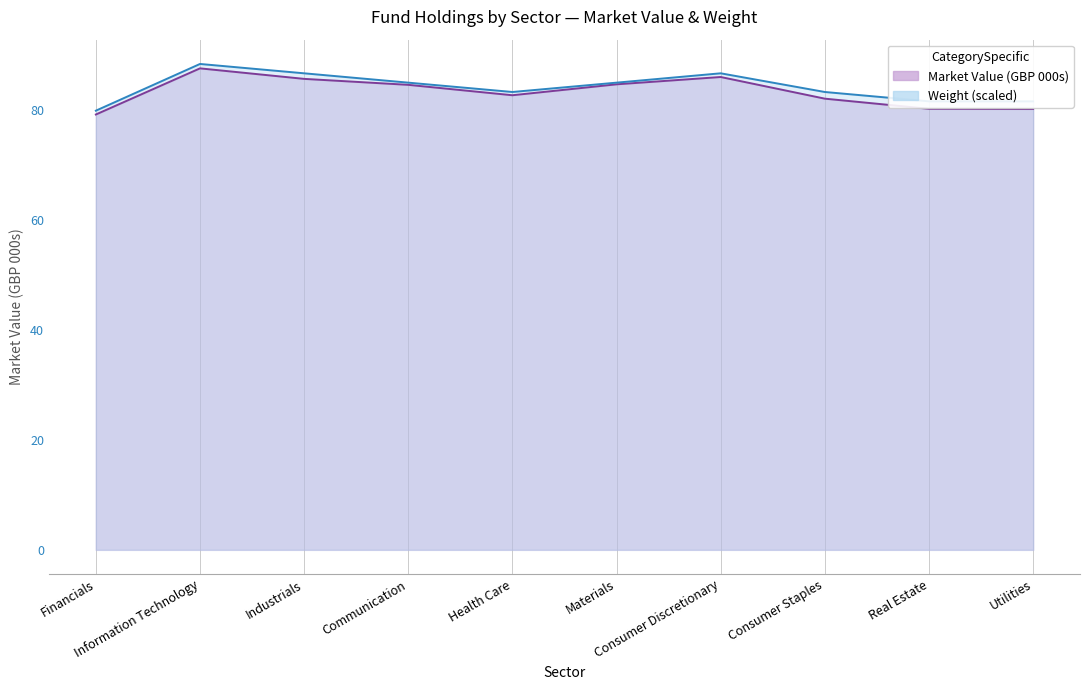

What is the sum of the Weight (scaled) values at Information Technology and Materials?

173.4